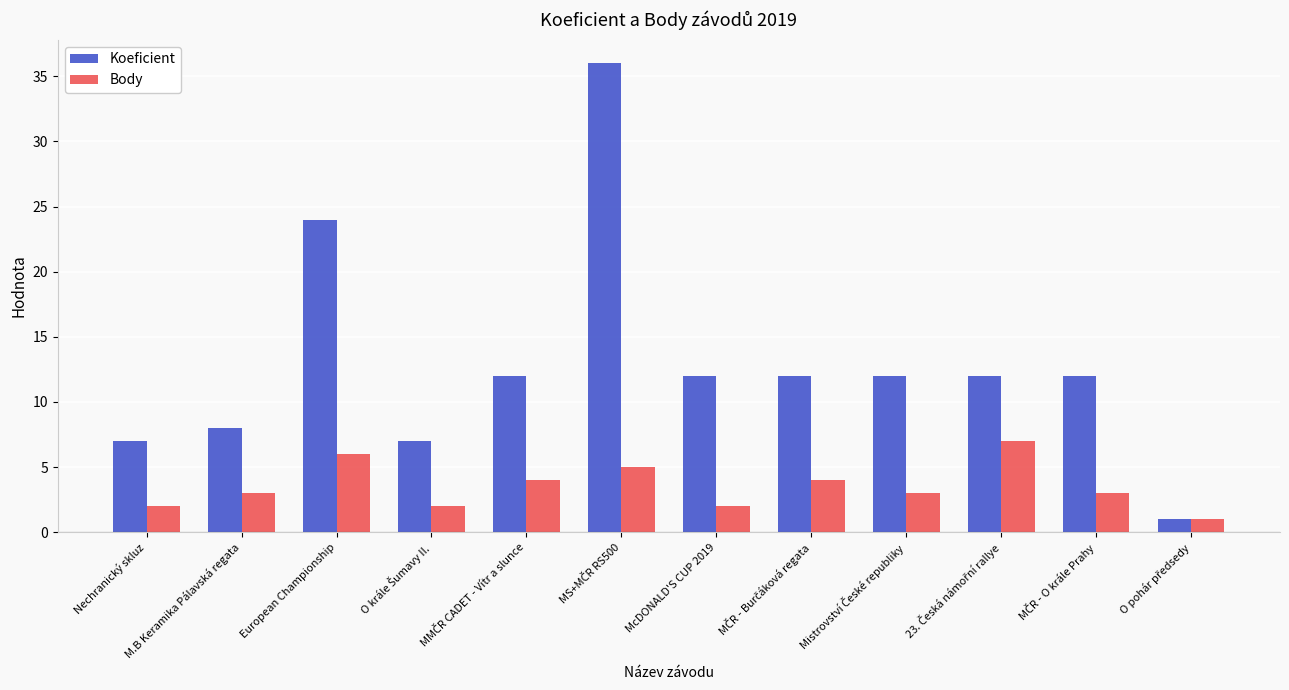

Rank the series by their maximum value, from highest to lowest.

Koeficient, Body